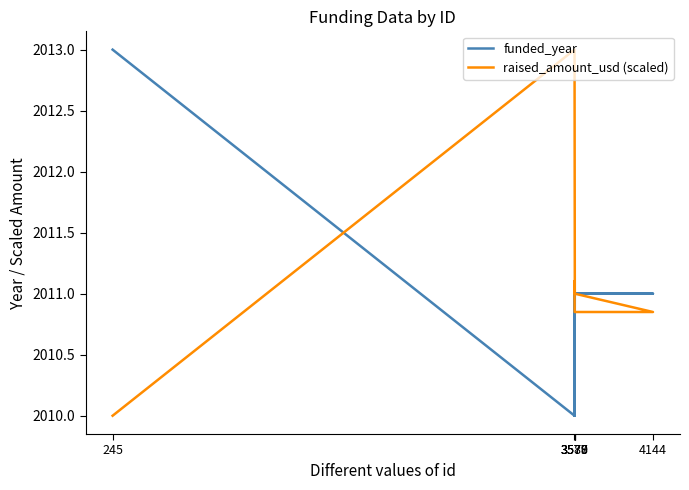

After their last crossing, which series has the higher values: raised_amount_usd (scaled) or funded_year?

funded_year